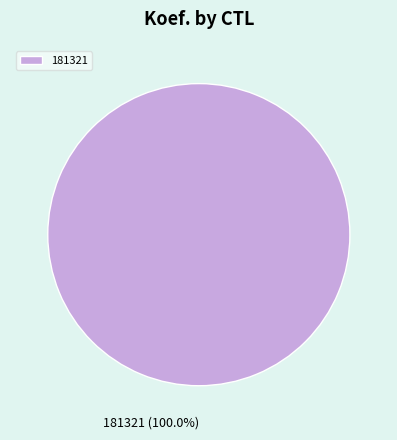

Rank the categories by value from highest to lowest.

181321